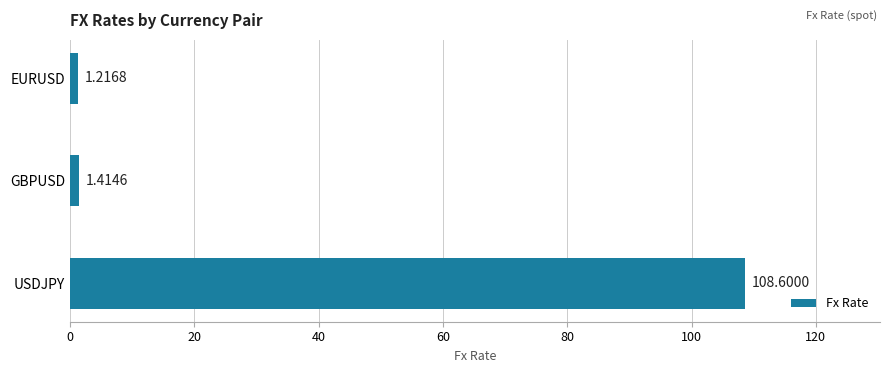

How many bars are there in total?

3